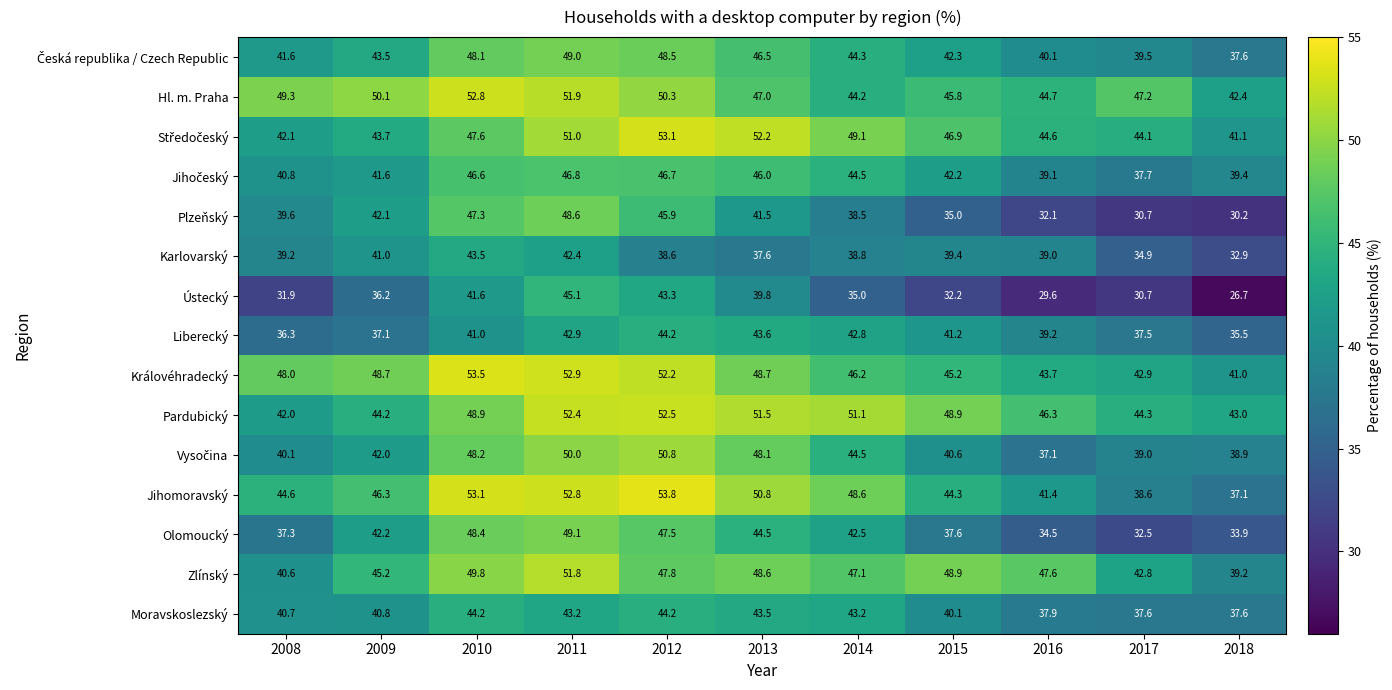

Which category has the highest value in the Plzeňský series?

2011